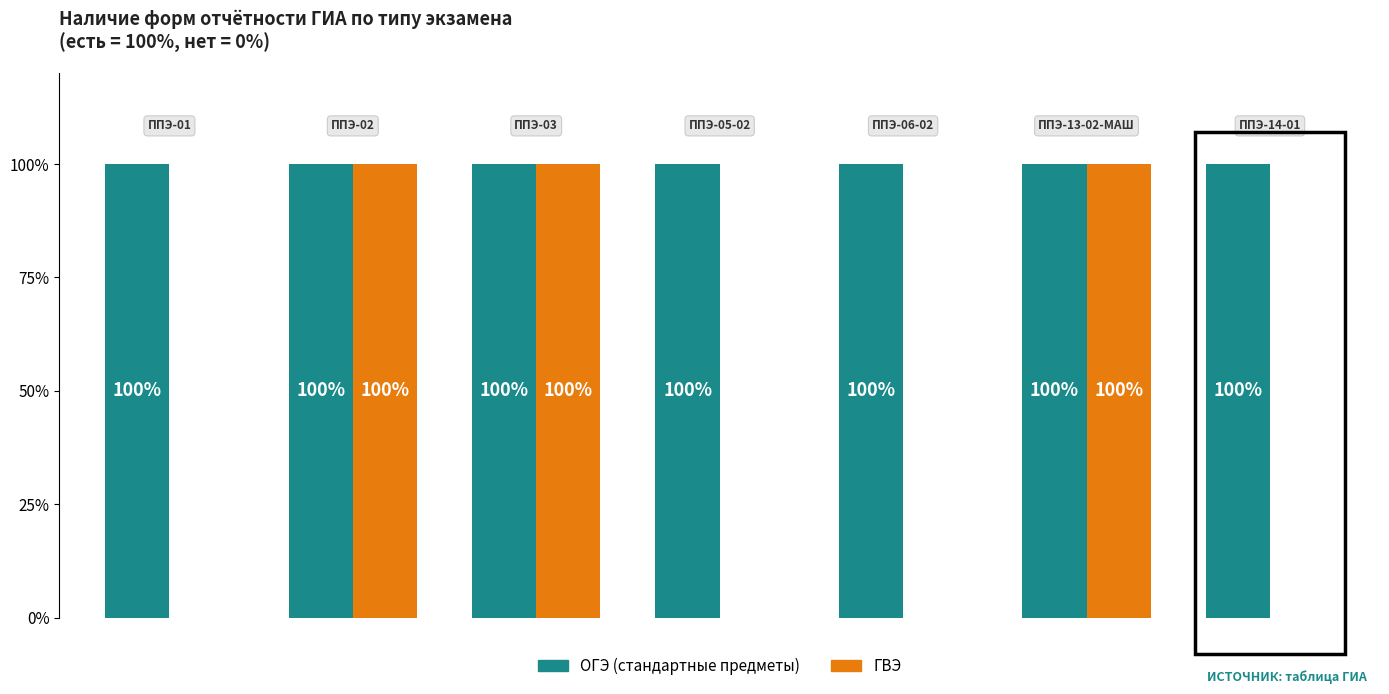

What is the maximum value shown in the chart?

100